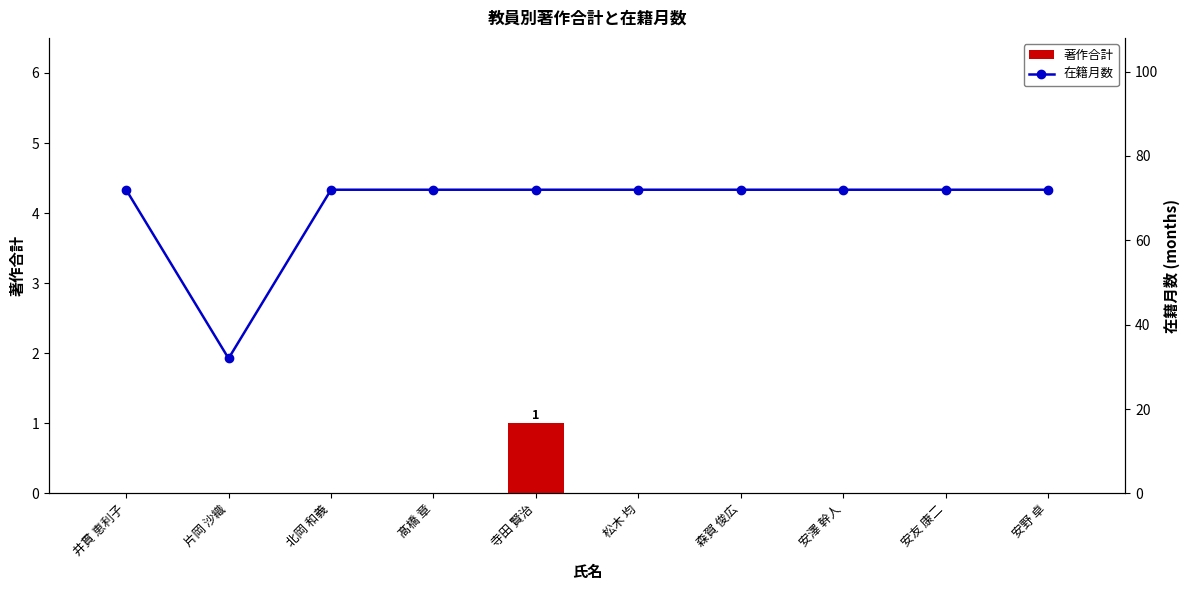

List the series in order of their overall mean, lowest first.

著作合計, 在籍月数